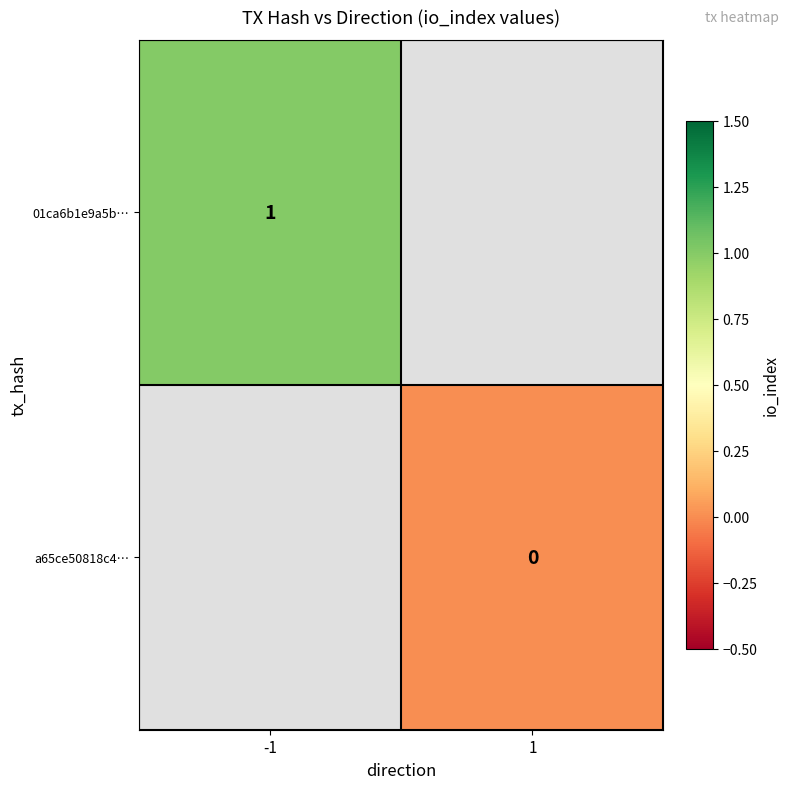

Which category has the lowest value across all series?

1